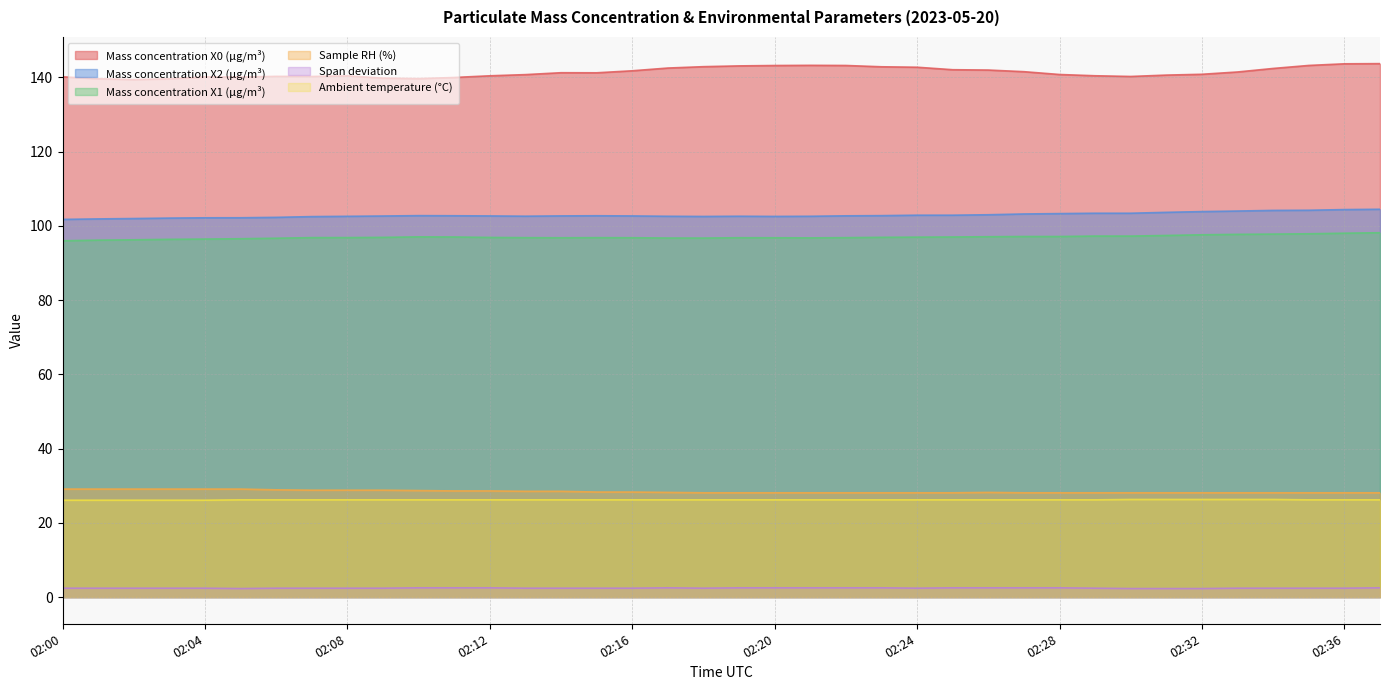

At which category is the sum across all series the highest?

02:37